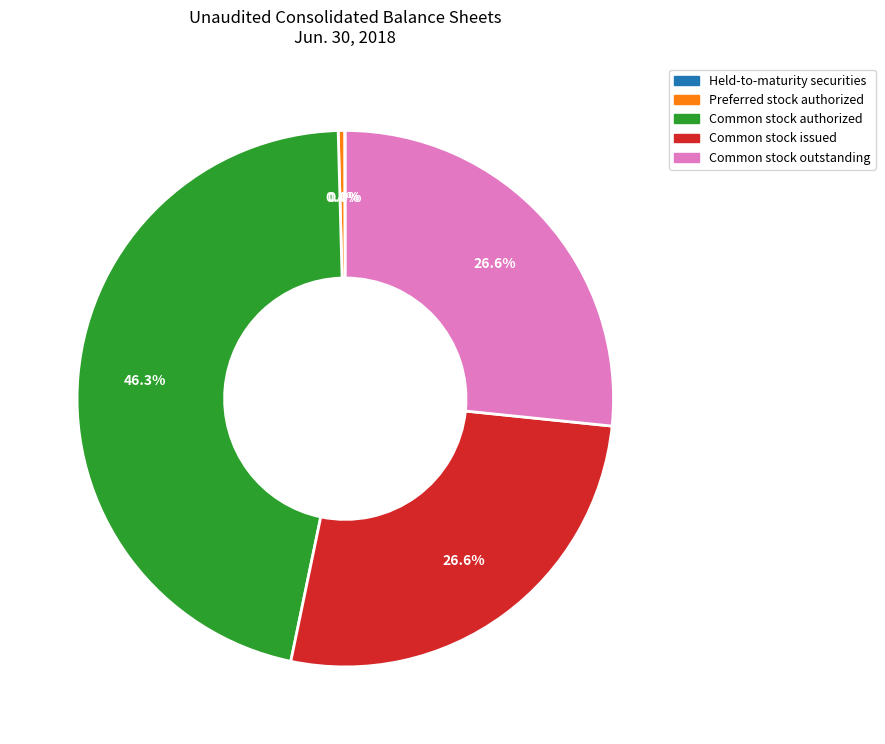

Is there any slice that represents more than half of the pie?

No